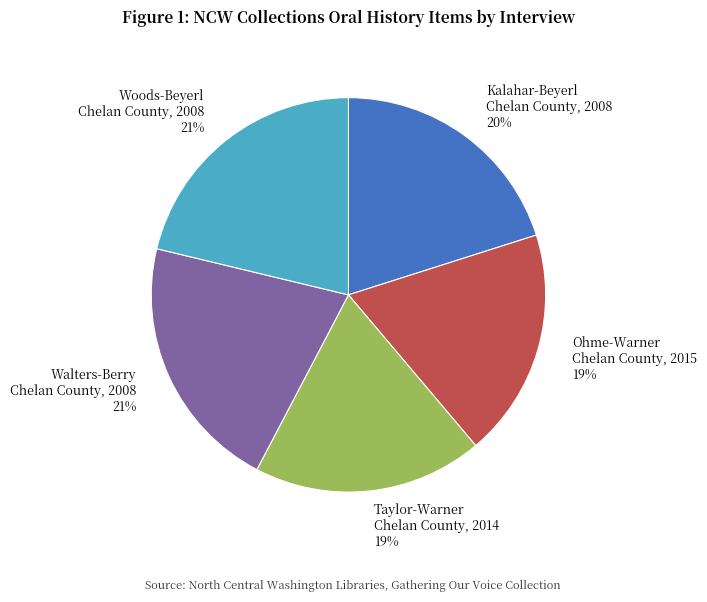

Which has a higher value, Ohme-Warner Chelan County, 2015 19% or Kalahar-Beyerl Chelan County, 2008 20%?

Kalahar-Beyerl Chelan County, 2008 20%